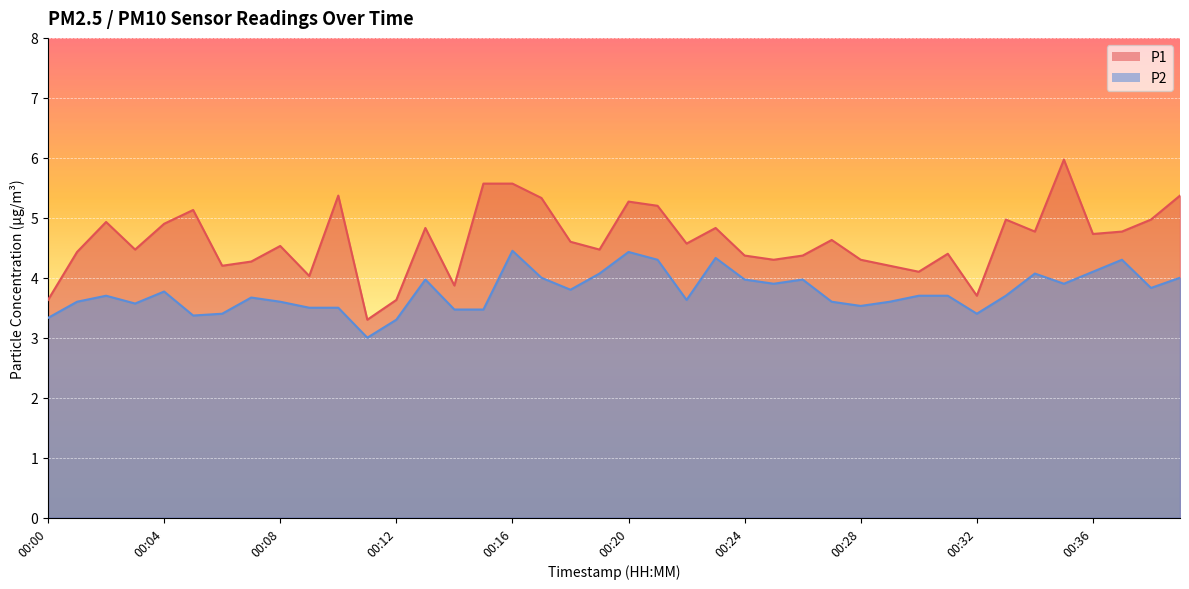

Is it true that P1 equals 6.5 at 00:26?

False